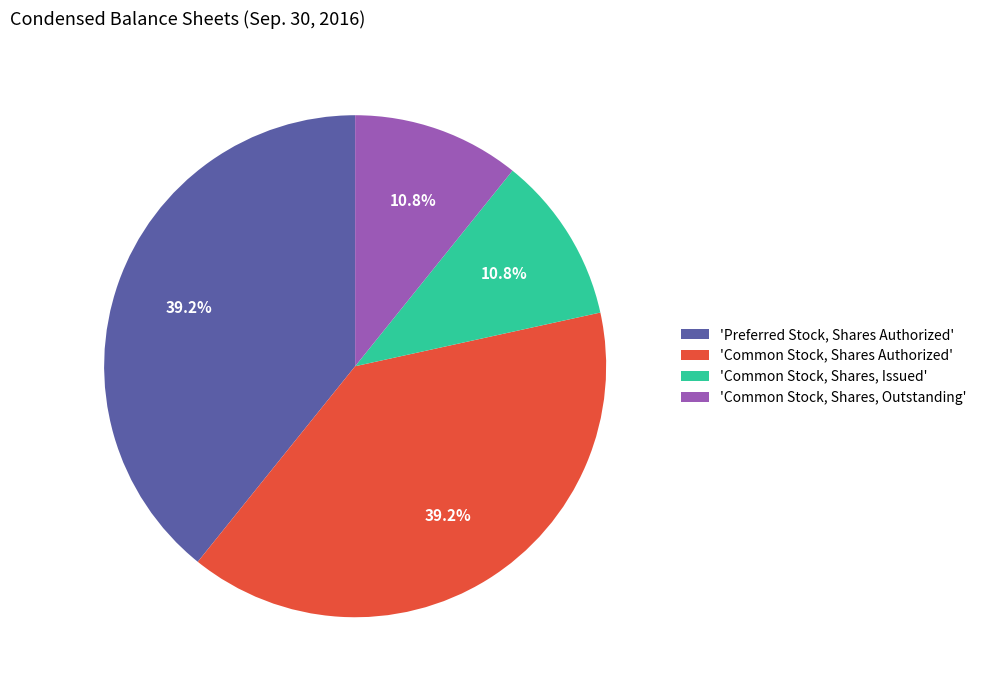

What is the total percentage of 'Common Stock, Shares, Outstanding' and 'Common Stock, Shares Authorized'?

50.0%